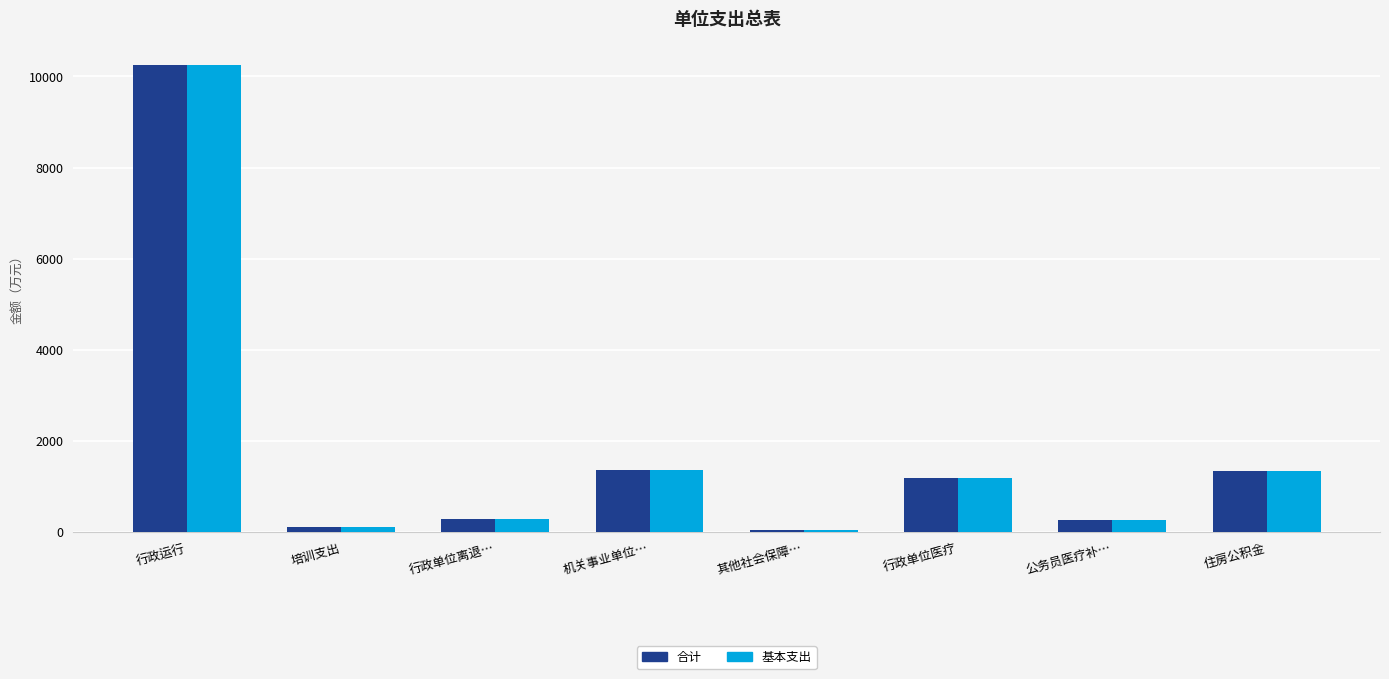

How many data points does each series have?

8